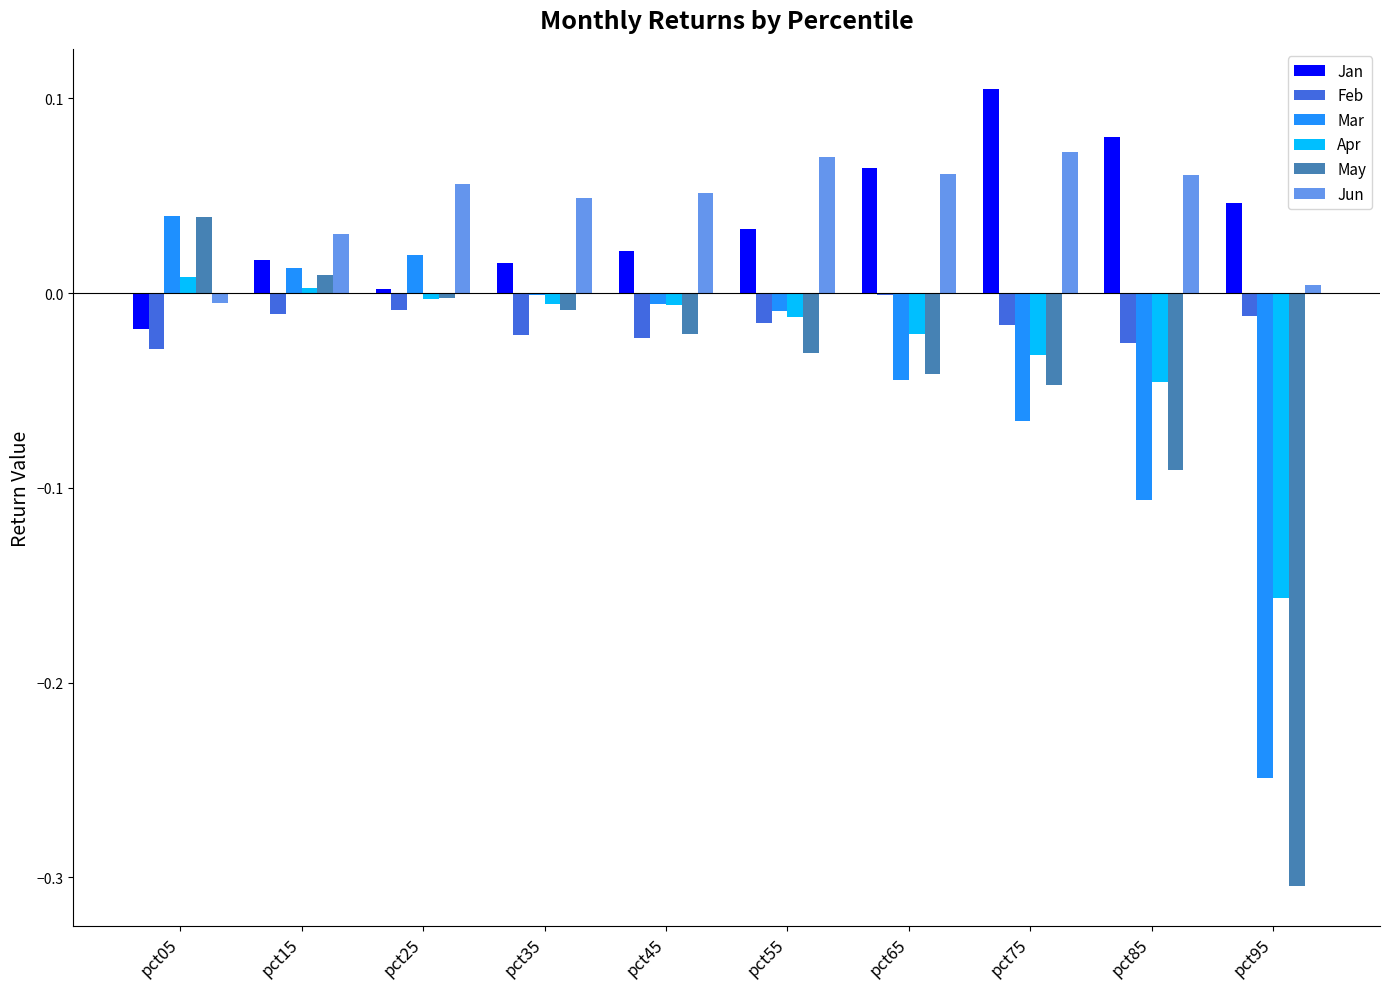

Which category has the highest value across all series?

pct75